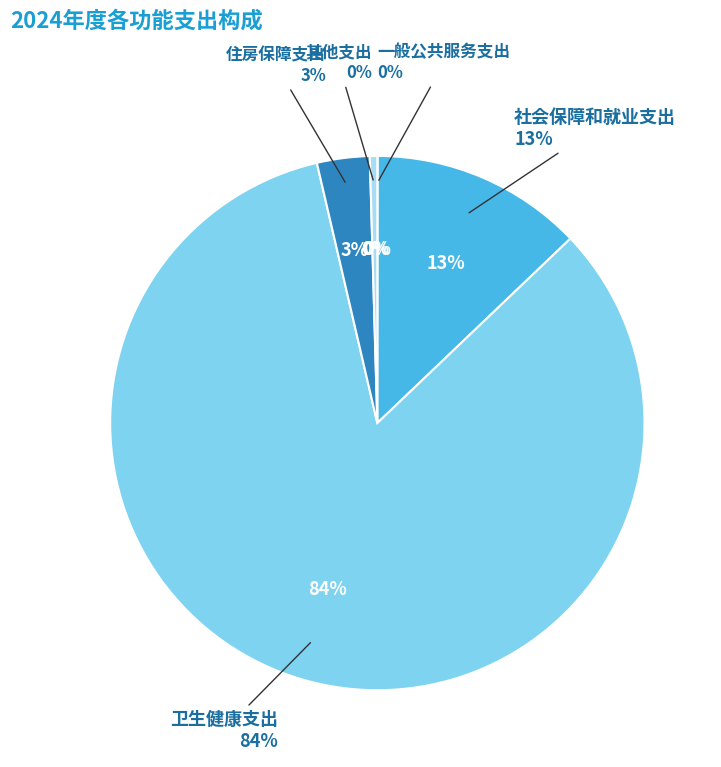

Rank the categories by value from highest to lowest.

卫生健康支出, 社会保障和就业支出, 住房保障支出, 其他支出, 一般公共服务支出